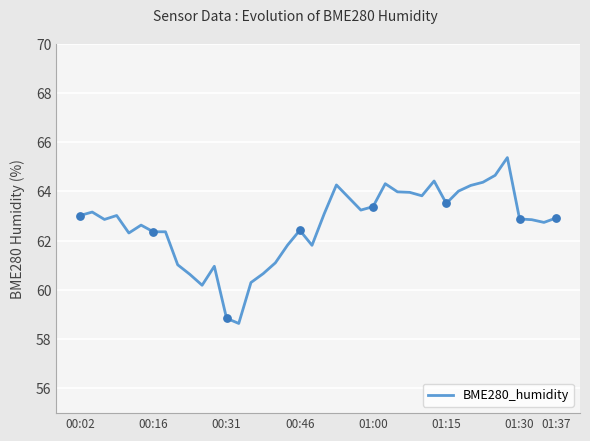

What is the difference between the maximum and minimum values?

6.7